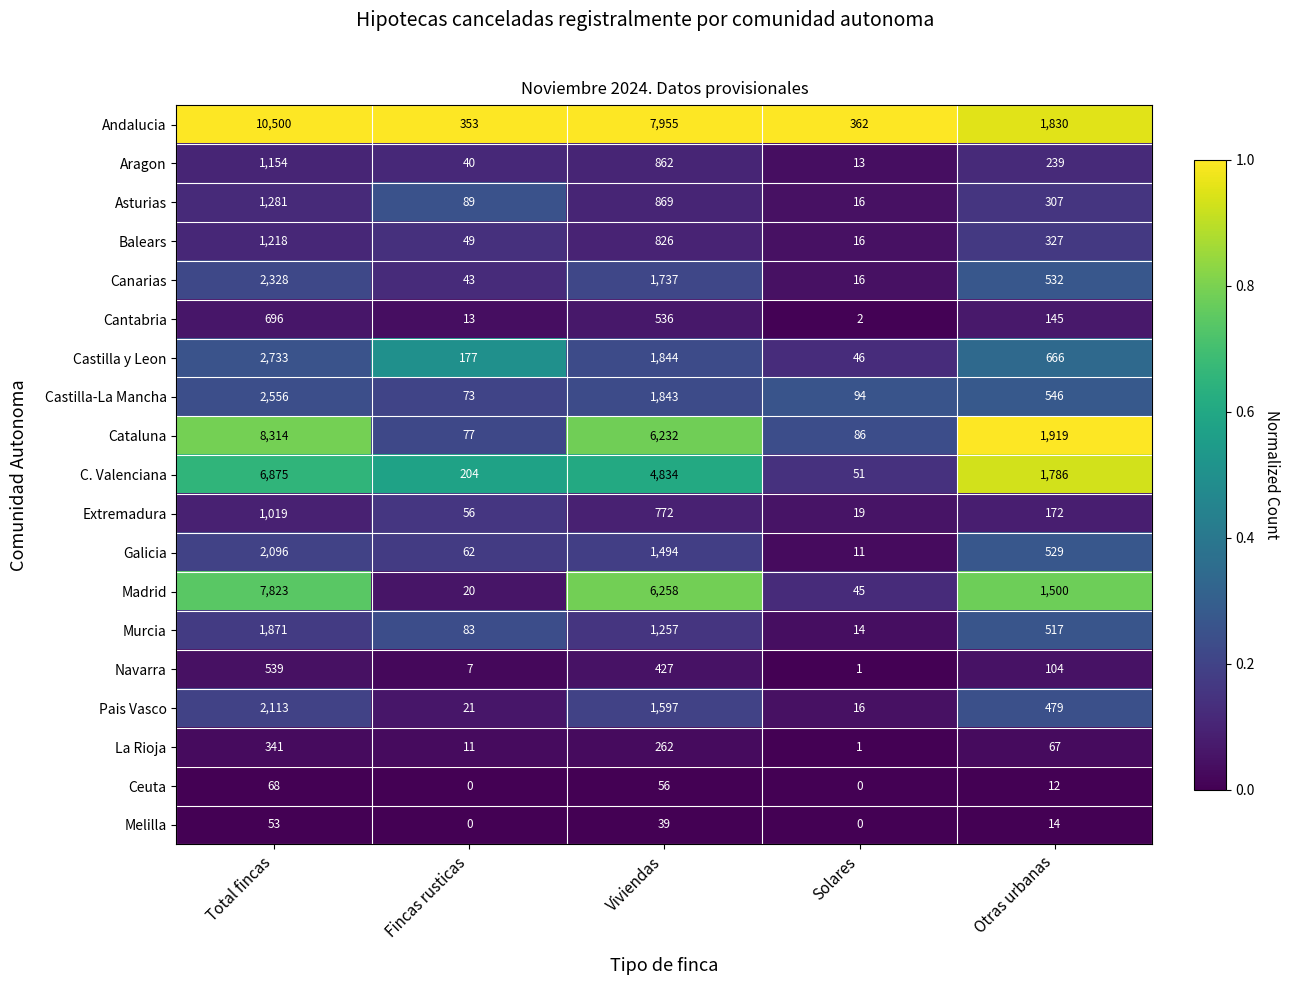

True or false: Balears has a value of 49 at Fincas rusticas.

True